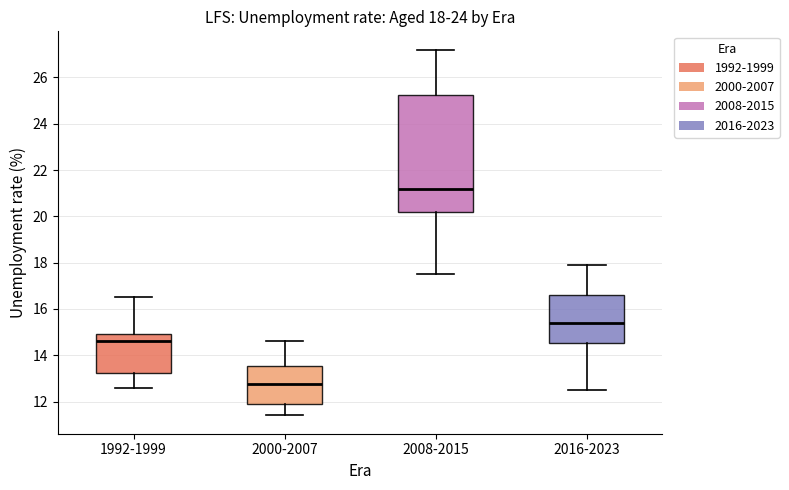

Which box has the lowest median line?

2000-2007